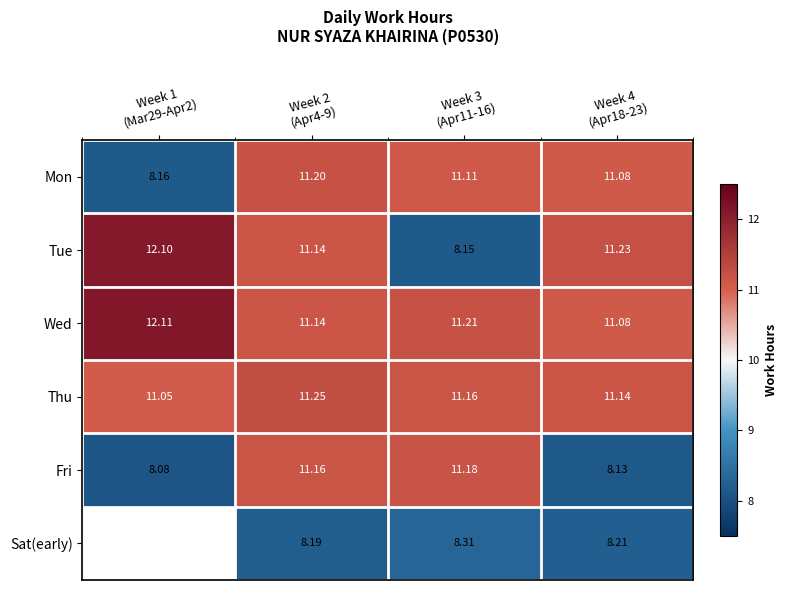

What is the minimum value shown in the chart?

8.1